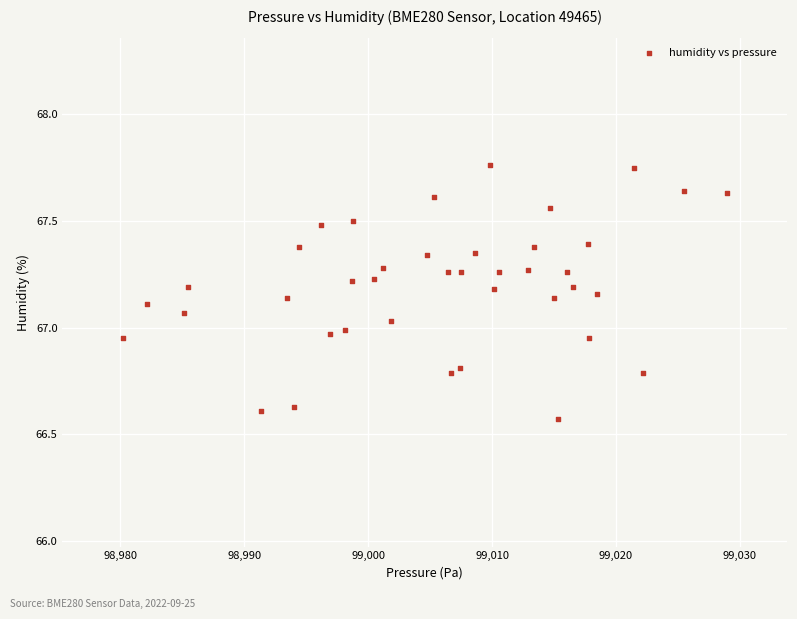

What is the range of Y values (max minus min)?

1.2